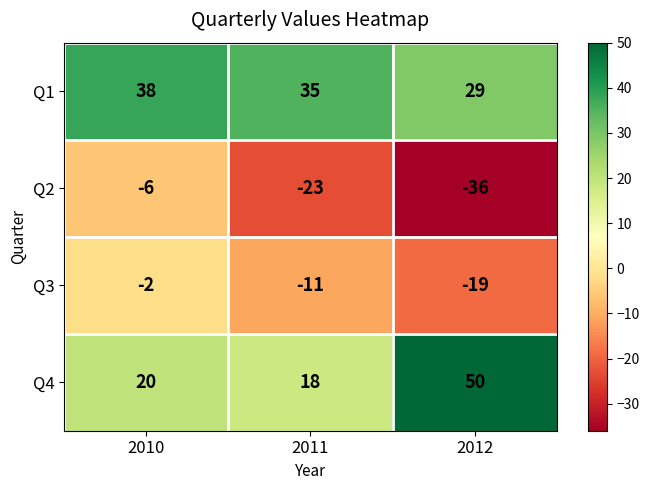

Count the number of categories in the chart.

3